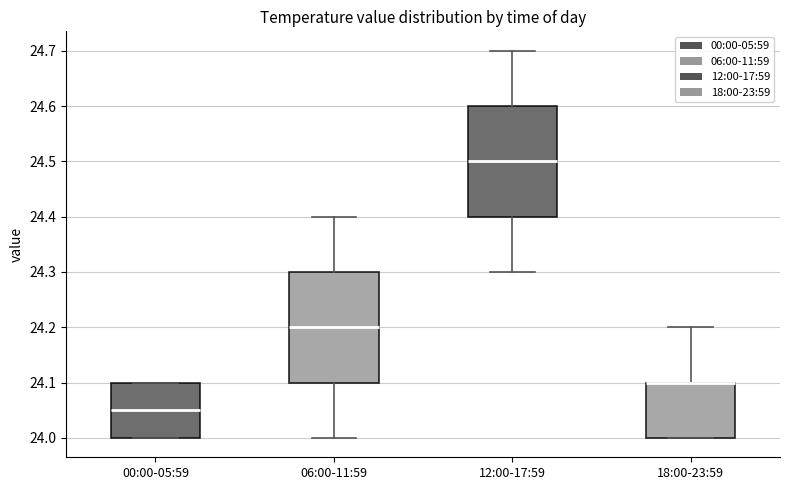

Where is the lower edge of the box for 12:00-17:59 on the y-axis? The values are not printed on the chart, so give them approximately, as read against the axis.

24.40